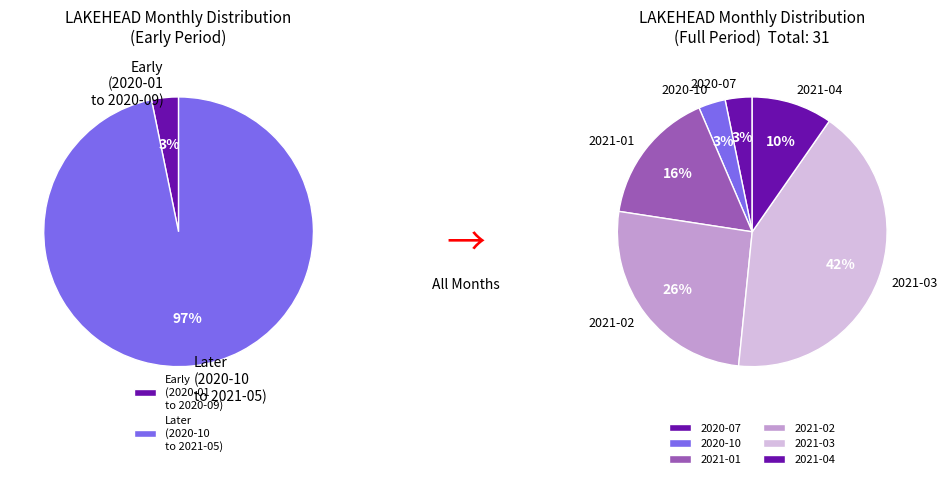

What is the largest slice in the pie chart?

2021-03